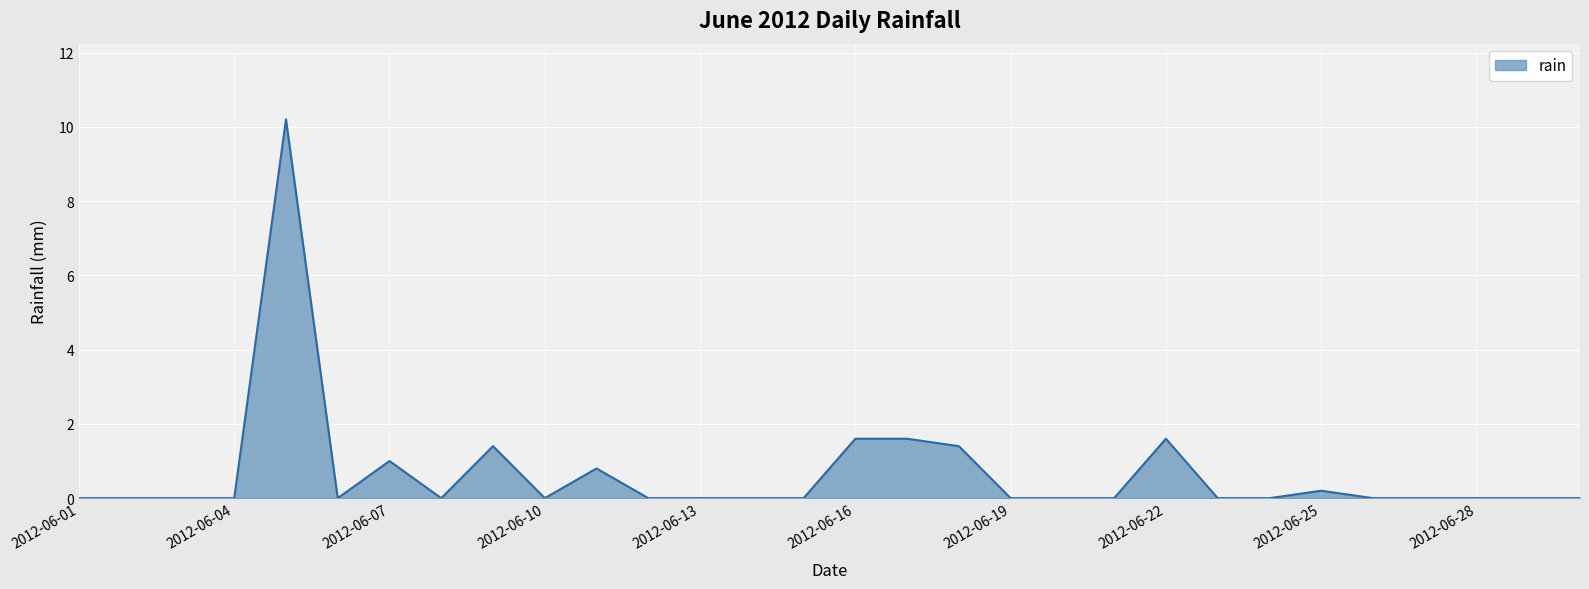

Does the chart have visible grid lines?

Yes